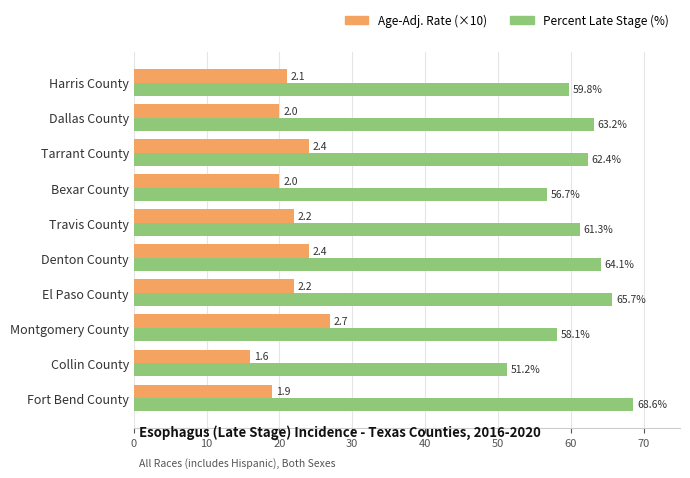

What is the maximum value shown in the chart?

68.6